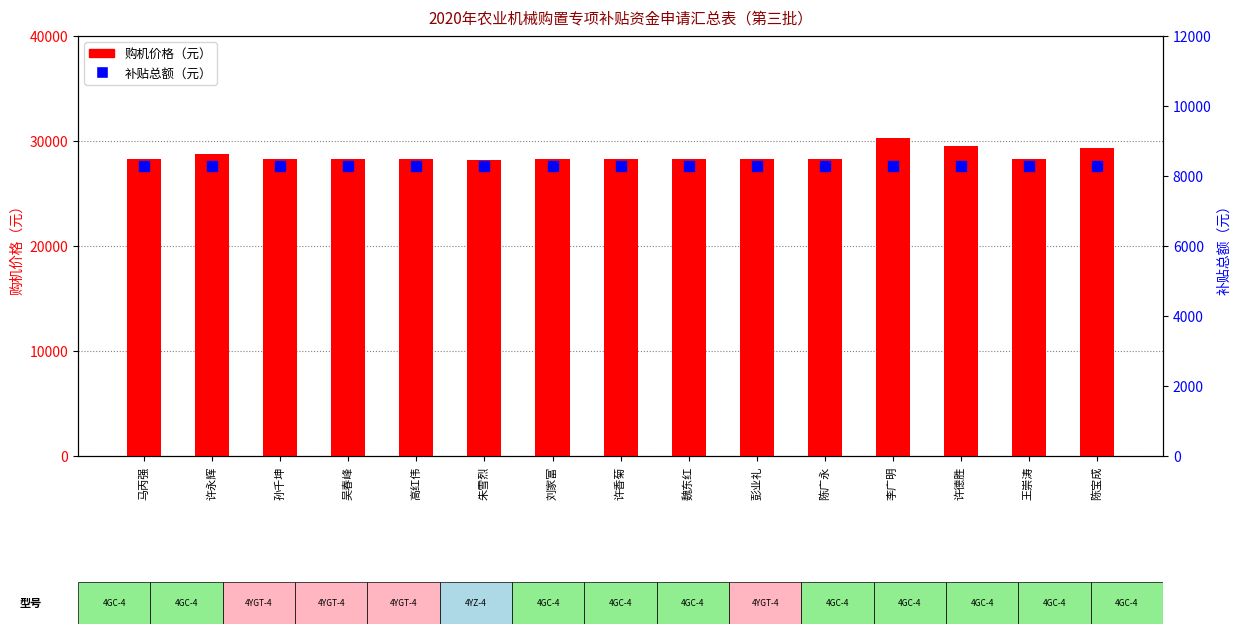

What are all the series names shown in the legend?

购机价格（元）, 补贴总额（元）